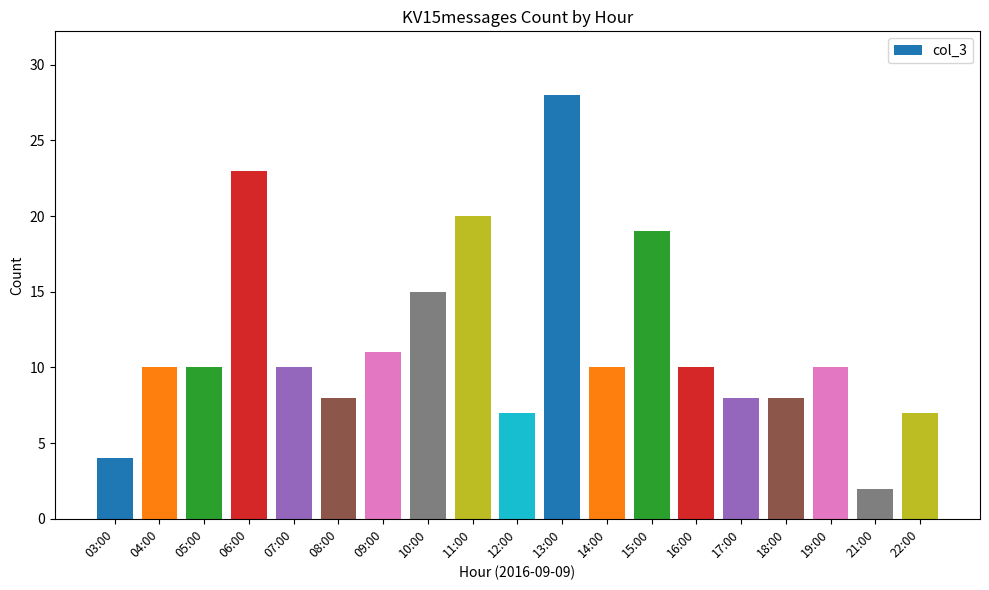

What is the average value?

12